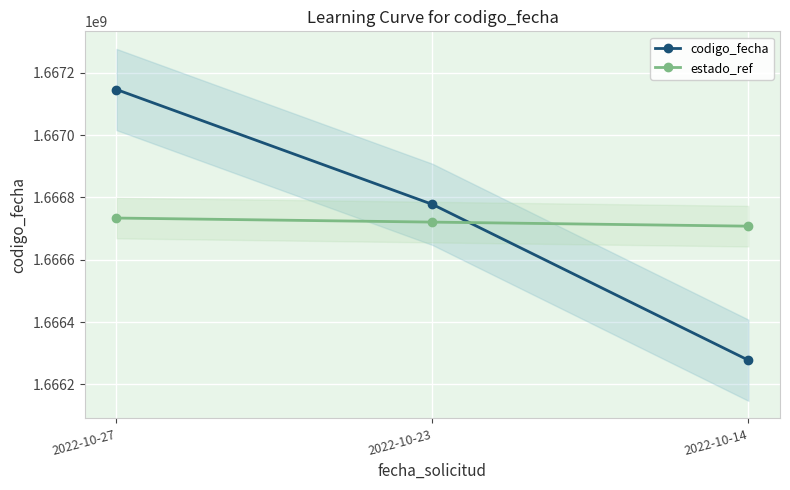

At 2022-10-23, list the series in order from largest to smallest.

codigo_fecha, estado_ref